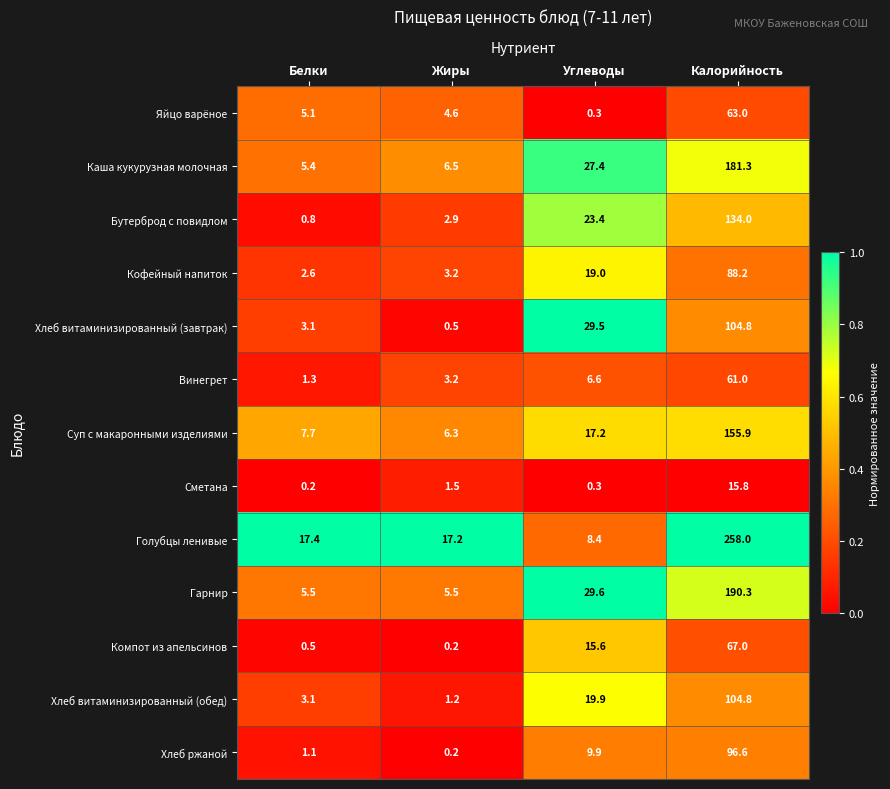

True or false: Кофейный напиток has a value of 19.0 at Углеводы.

True